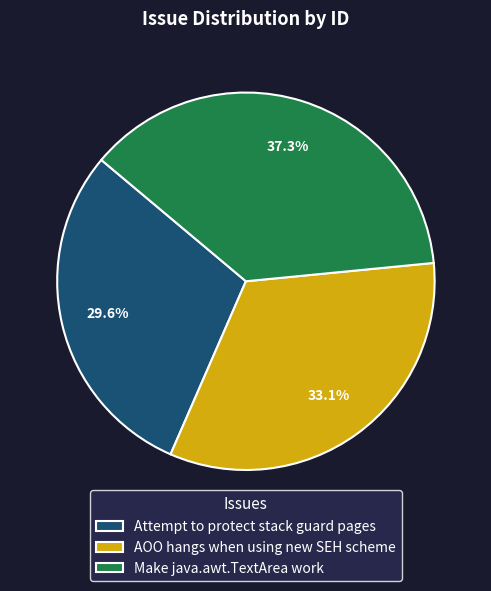

Count the number of slices in the pie.

3